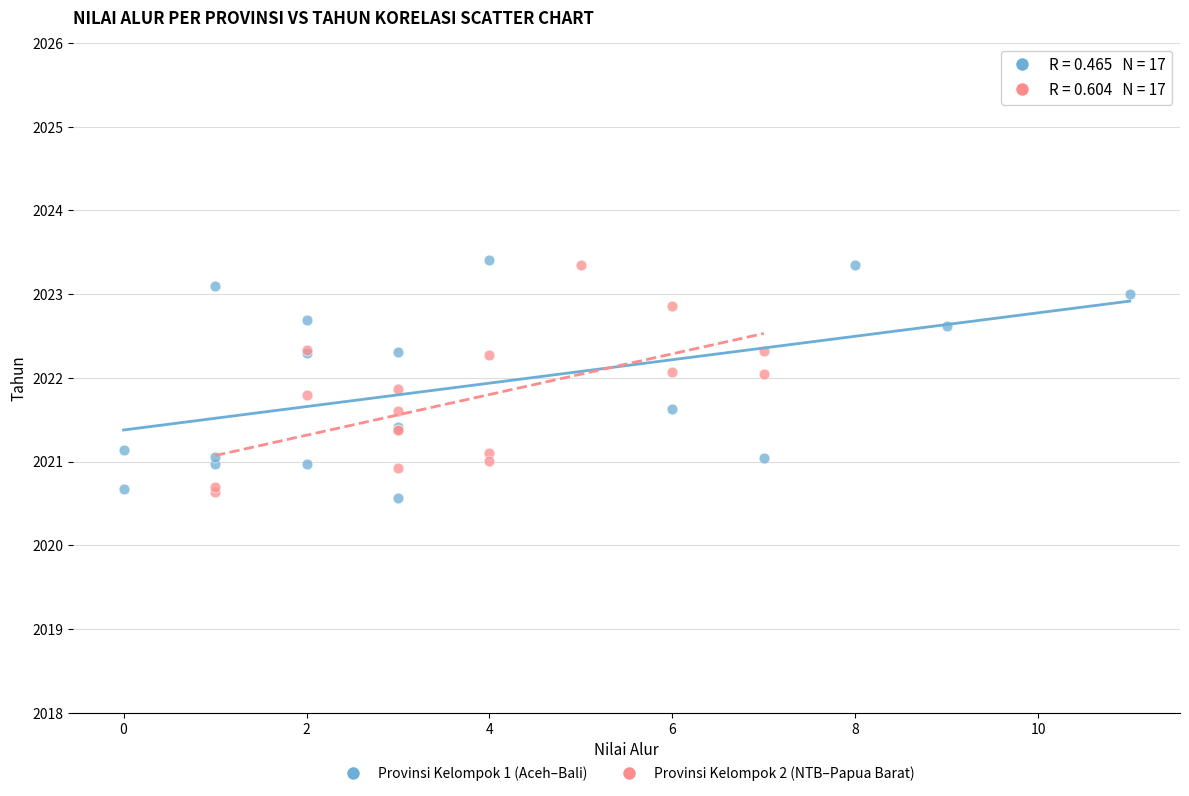

Which series contains the lowest Y value?

Provinsi Kelompok 1 (Aceh–Bali)